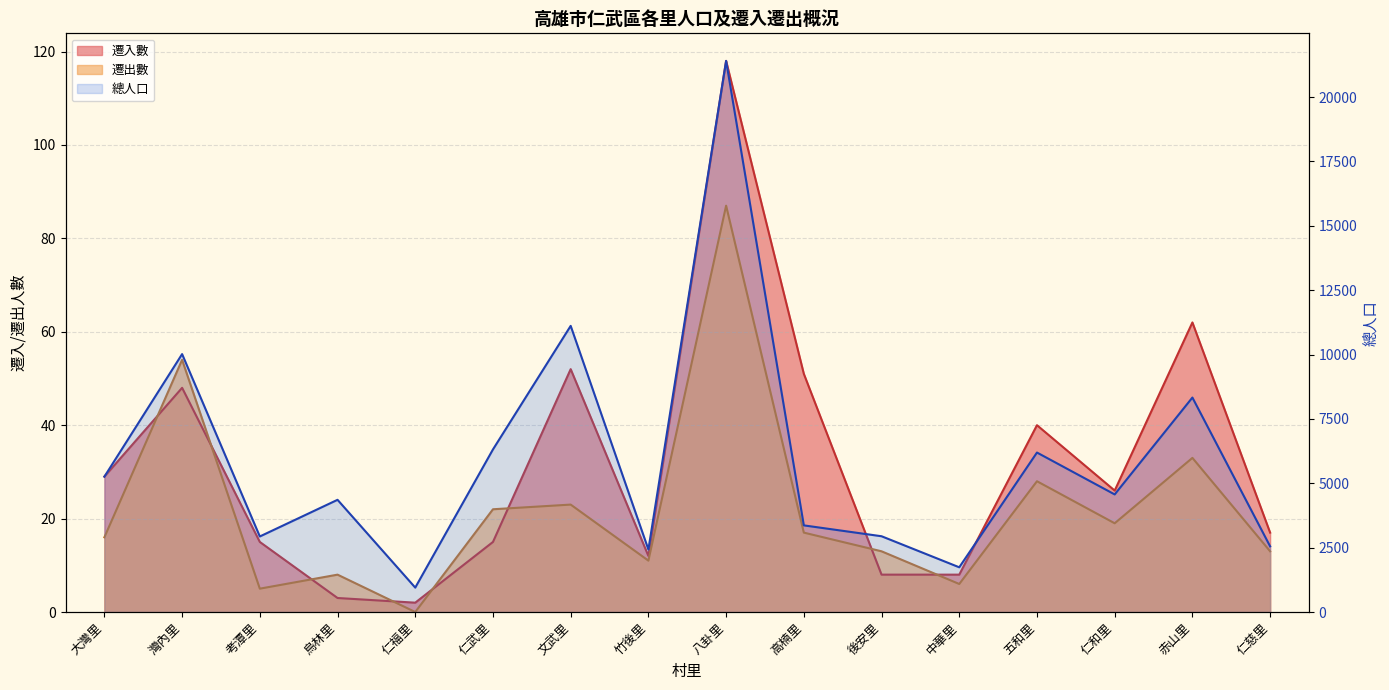

Reading left to right, extract all data points from this chart.

總人口: 5257	10018	2934	4358	948	6315	11114	2428	21406	3365	2943	1737	6194	4567	8330	2551
遷入數: 29	48	15	3	2	15	52	12	118	51	8	8	40	26	62	17
遷出數: 16	54	5	8	0	22	23	11	87	17	13	6	28	19	33	13